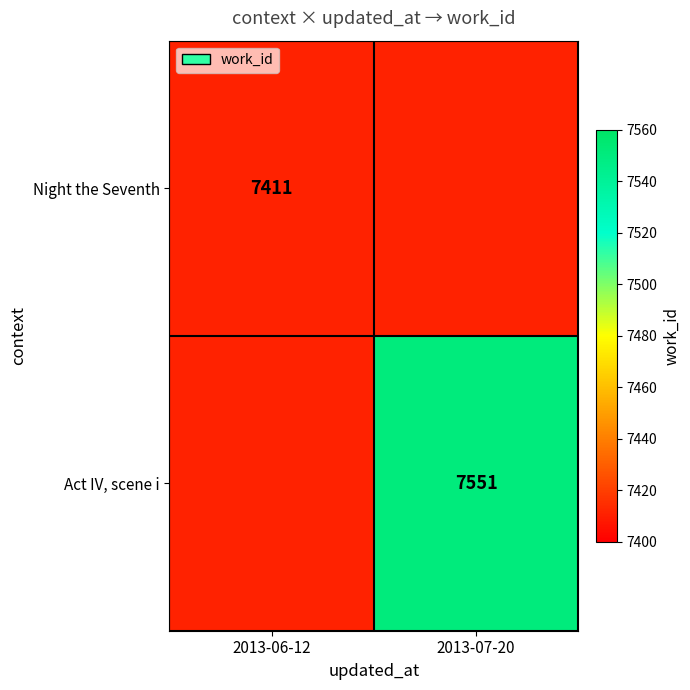

At which category does the chart reach its minimum across all series?

2013-06-12